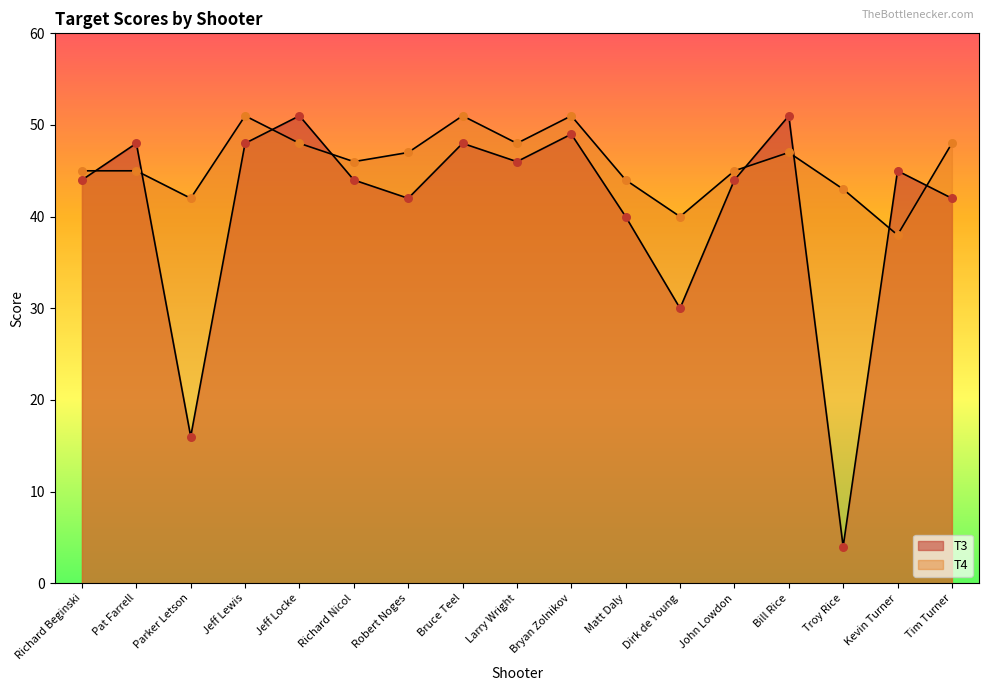

Is the value of T3 at Bryan Zolnikov greater than the value of T4 at Jeff Lewis?

No